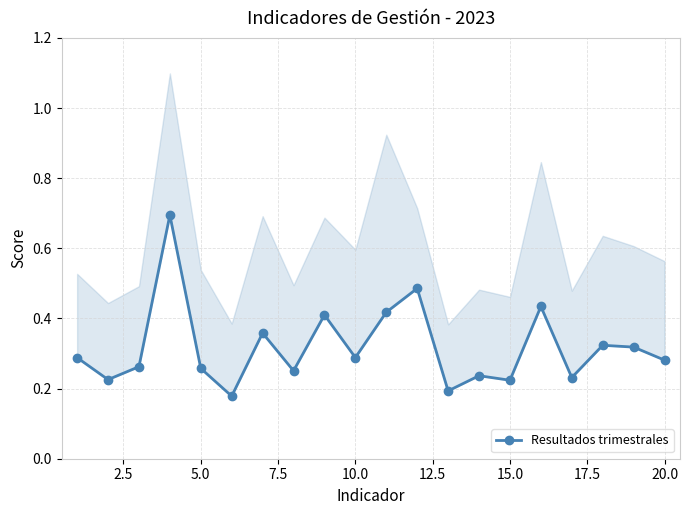

What is the difference between the second highest and second lowest values?

0.3